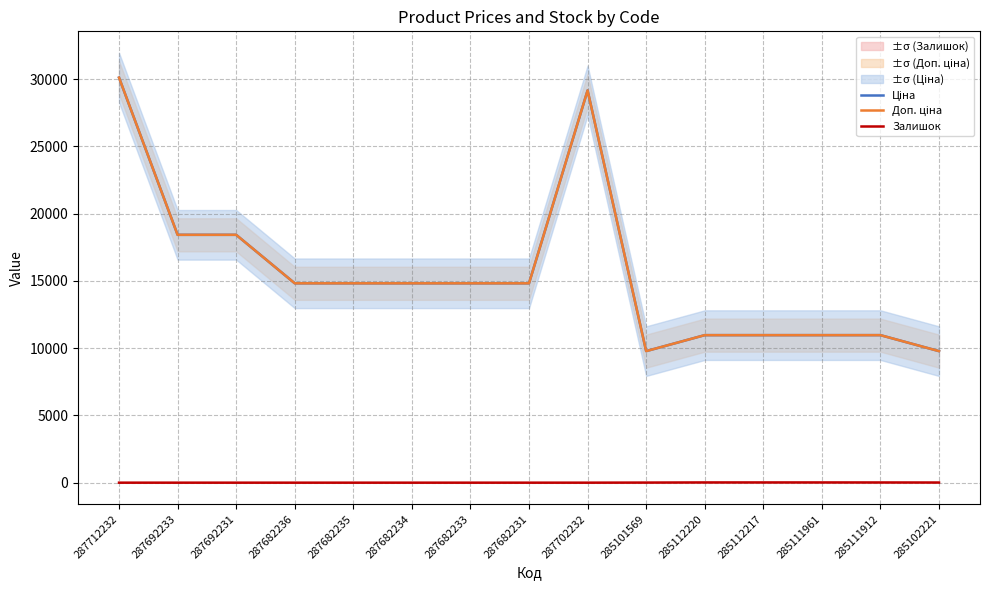

Between 287702232 and 285111961, which series saw the biggest shift?

Ціна